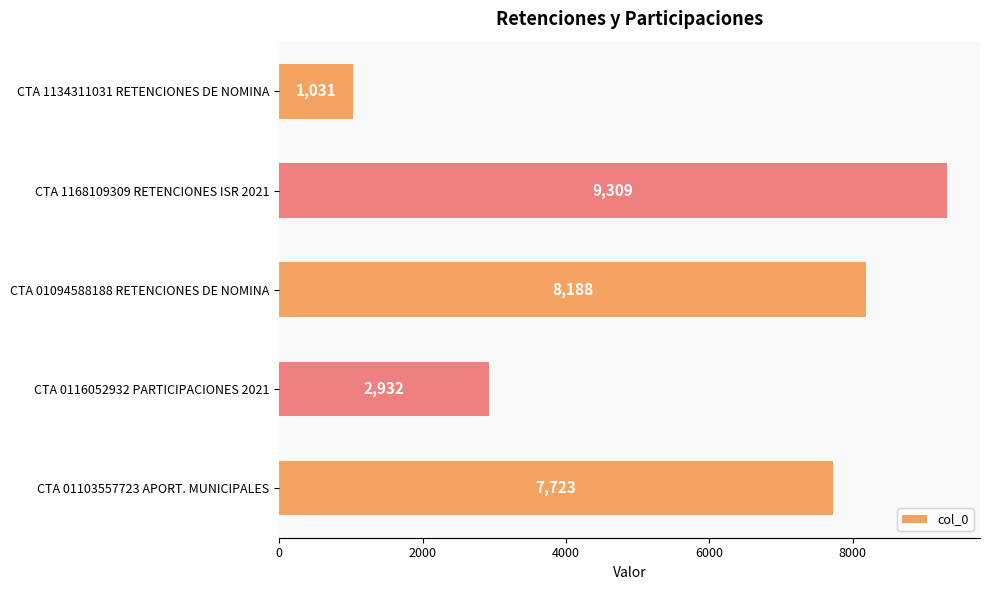

What is the maximum value shown in the chart?

9309